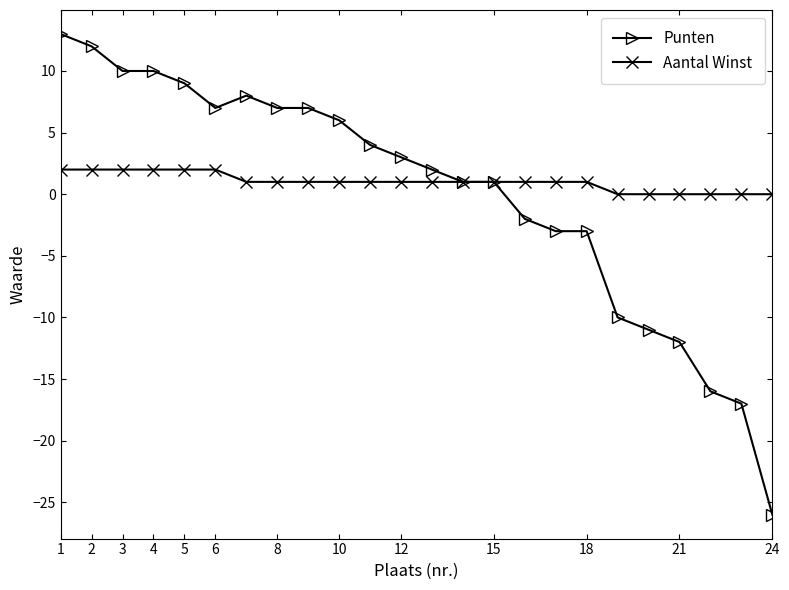

What is the difference between the maximum and minimum values in the Punten series?

39